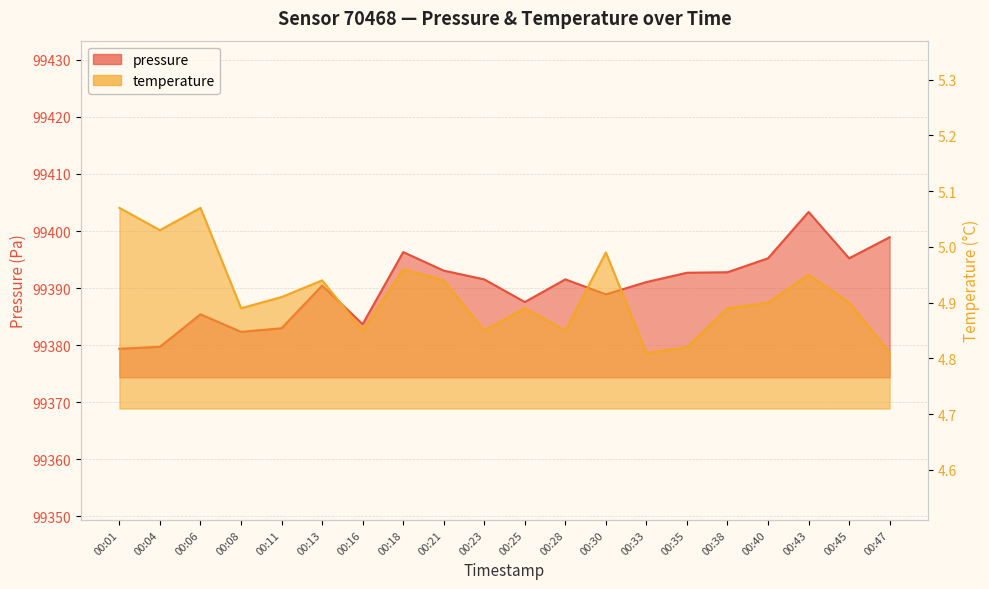

Reading left to right, what are all the values shown in this chart?

pressure: 99379.4	99379.7	99385.4	99382.3	99383.0	99390.4	99383.7	99396.3	99393.1	99391.5	99387.6	99391.5	99388.9	99391.1	99392.7	99392.8	99395.2	99403.3	99395.2	99398.9
temperature: 5.1	5.0	5.1	4.9	4.9	4.9	4.8	5.0	4.9	4.8	4.9	4.8	5.0	4.8	4.8	4.9	4.9	5.0	4.9	4.8